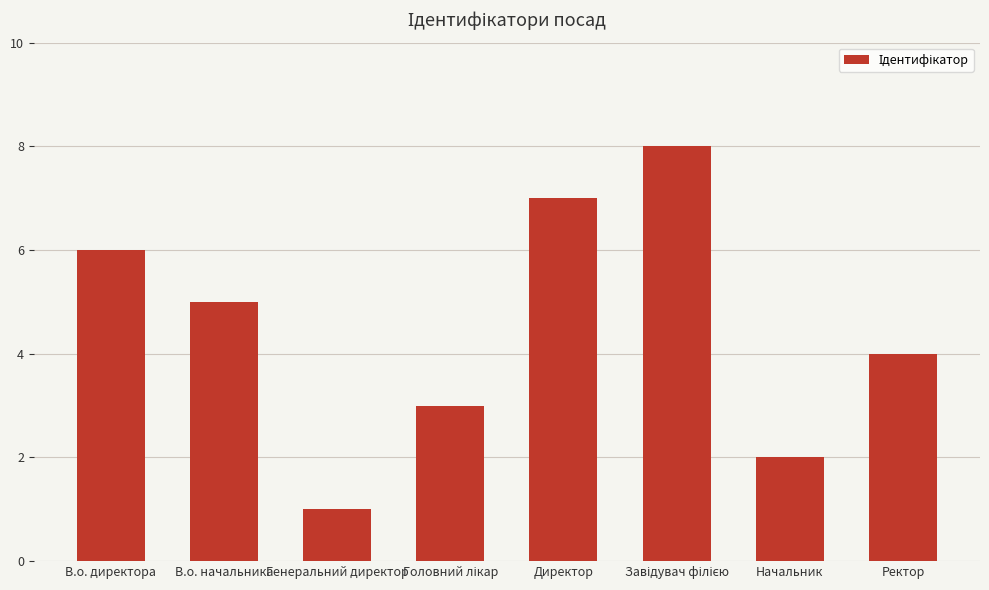

What is the difference between the second highest and second lowest values?

5